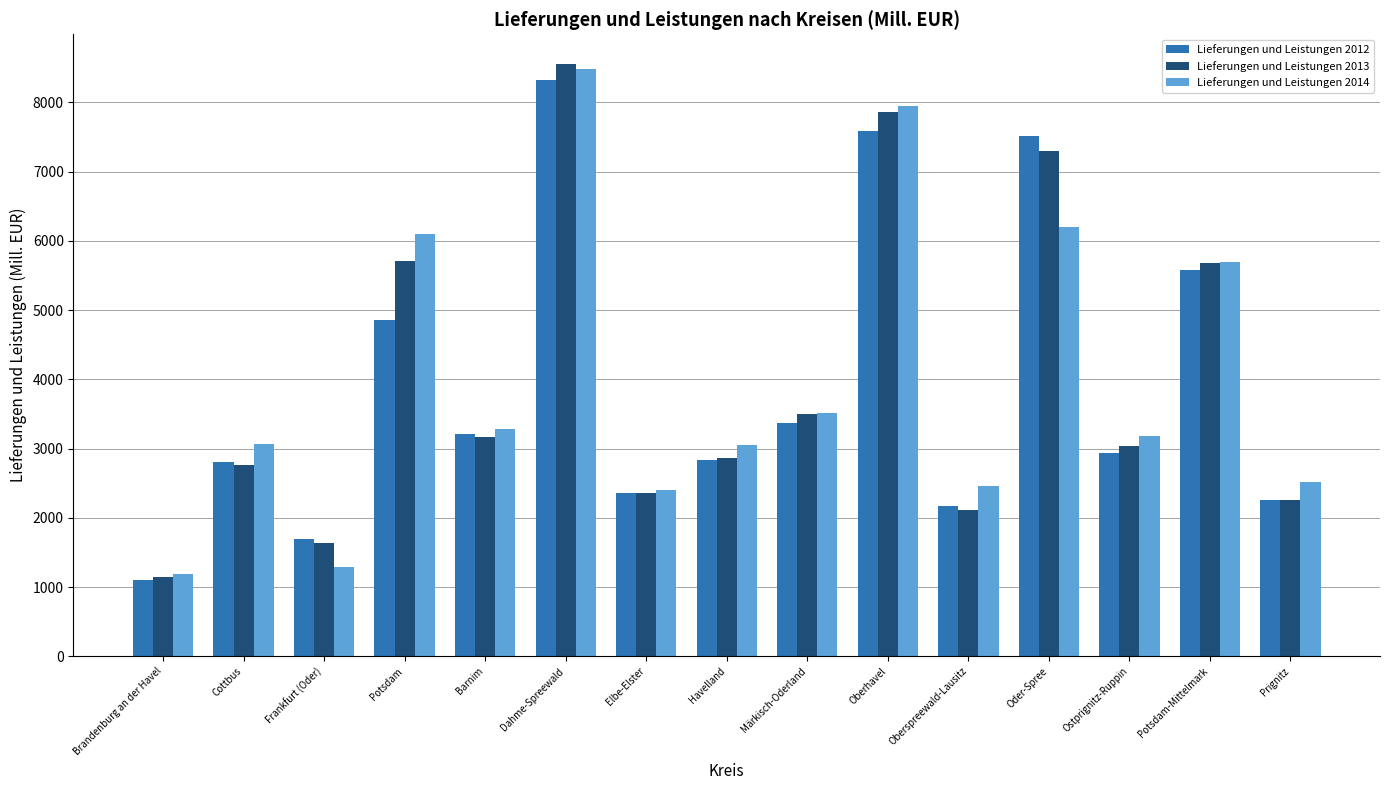

True or false: Lieferungen und Leistungen 2012 has a value of 2257 at Prignitz.

True